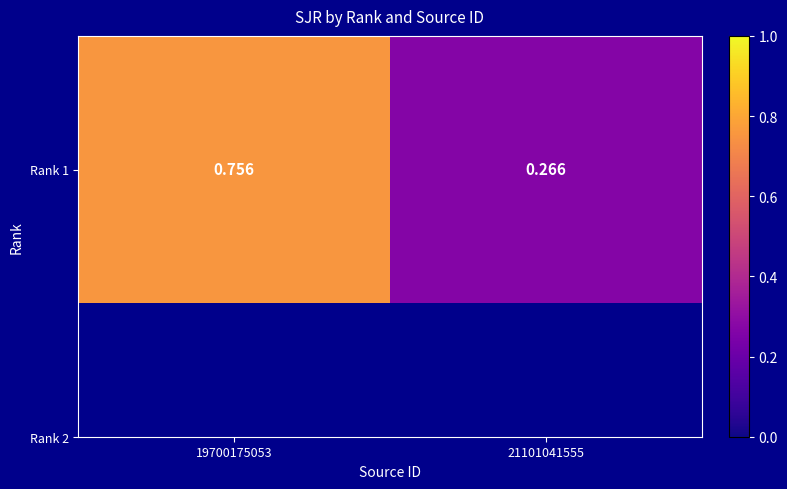

Which label corresponds to the largest value in the chart?

19700175053